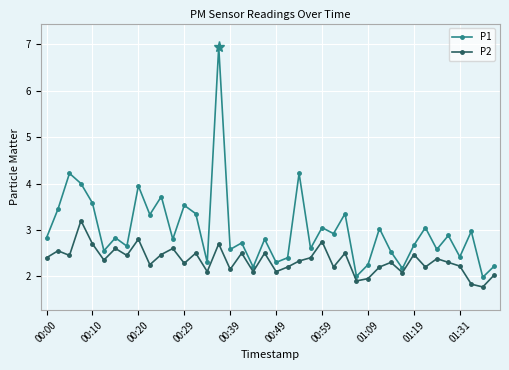

Rank the series by their average value, from lowest to highest.

P2, P1